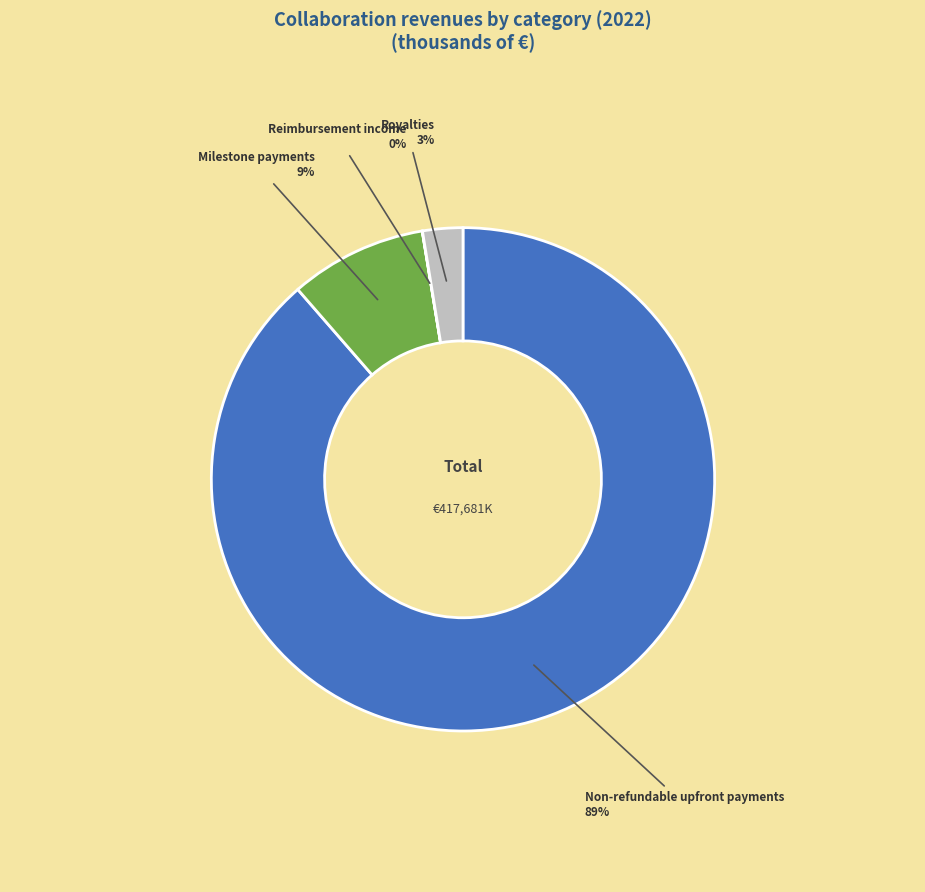

Is there a majority slice in this chart?

Yes